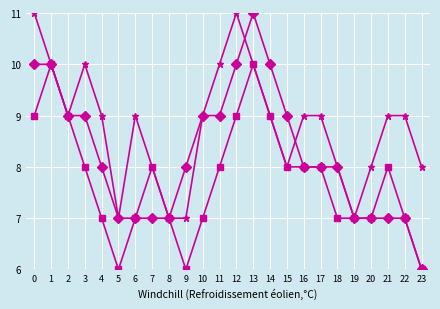

What is the minimum value shown in the chart?

6